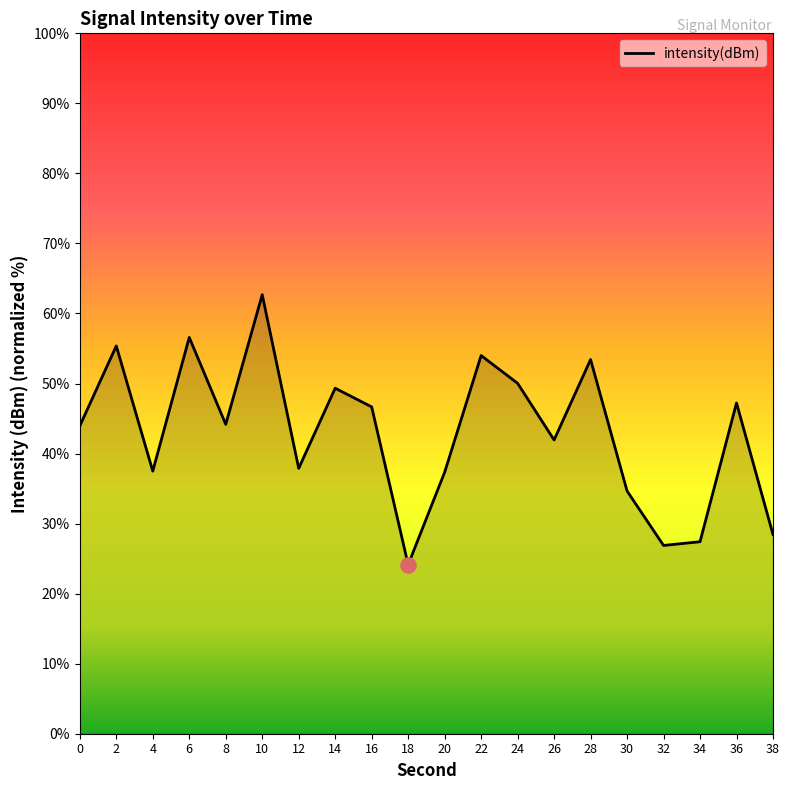

What is the ratio of the value at 18 to the value at 12?

0.6